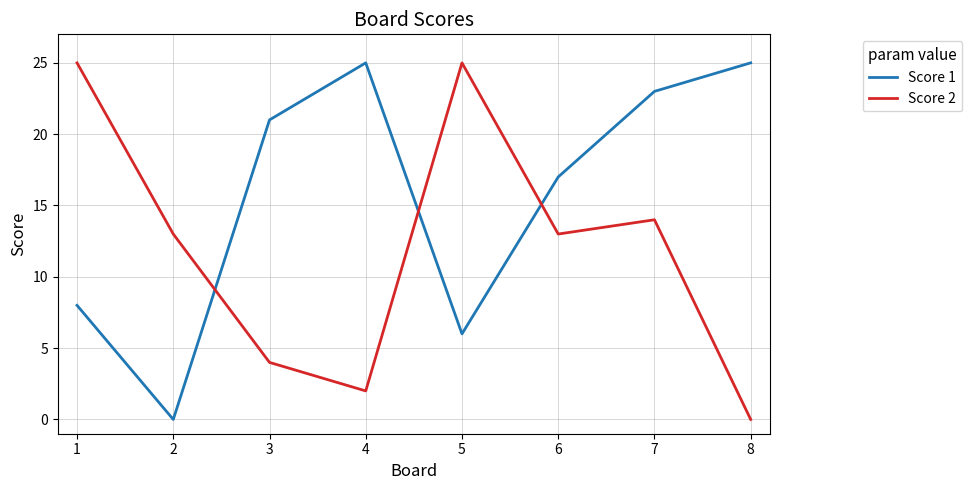

Which series has the largest total across all categories?

Score 1